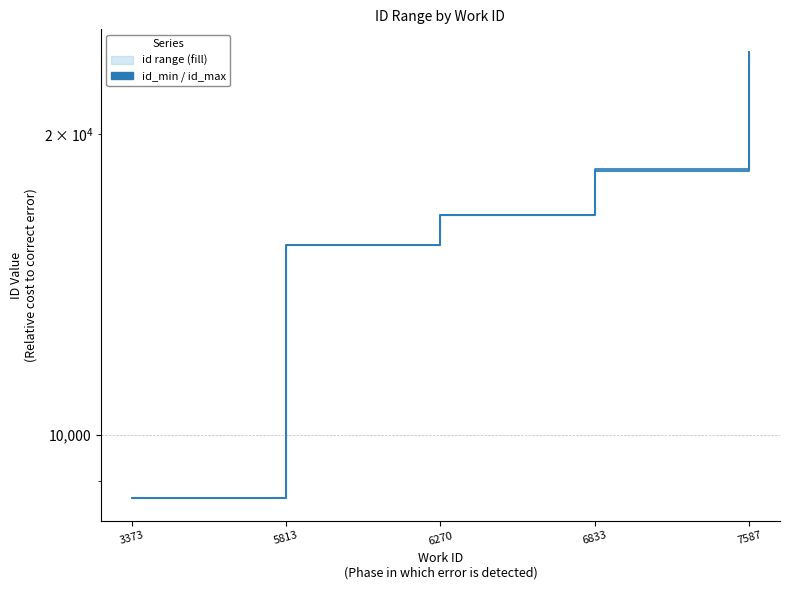

How many lines are shown in the chart?

2